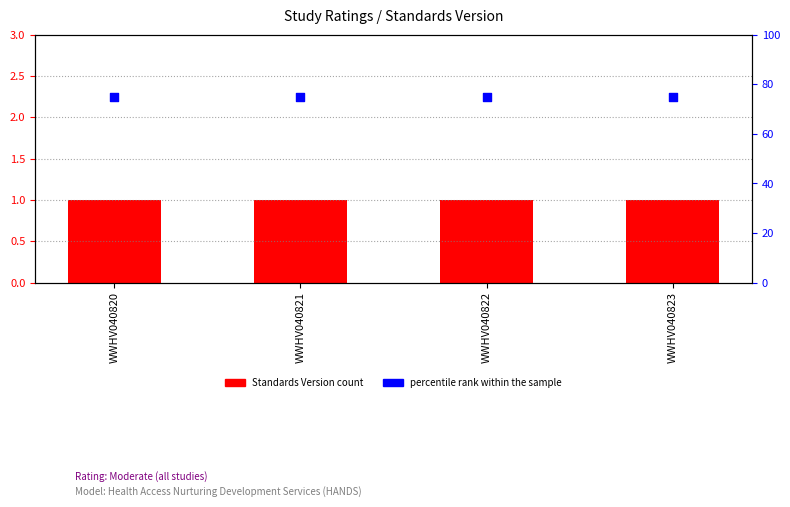

Which series has the largest total across all categories?

percentile rank within the sample